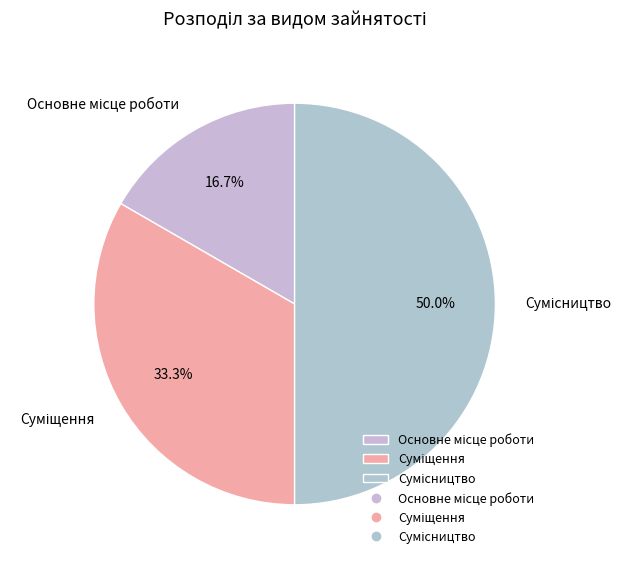

Is the sum of Сумісництво and Суміщення greater than half?

Yes